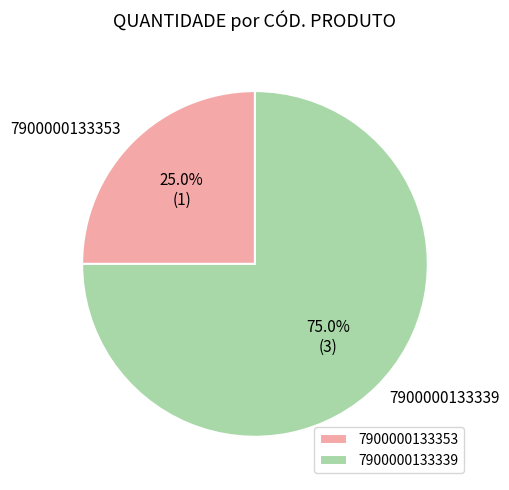

Does 7900000133339 represent more than half of the total?

Yes